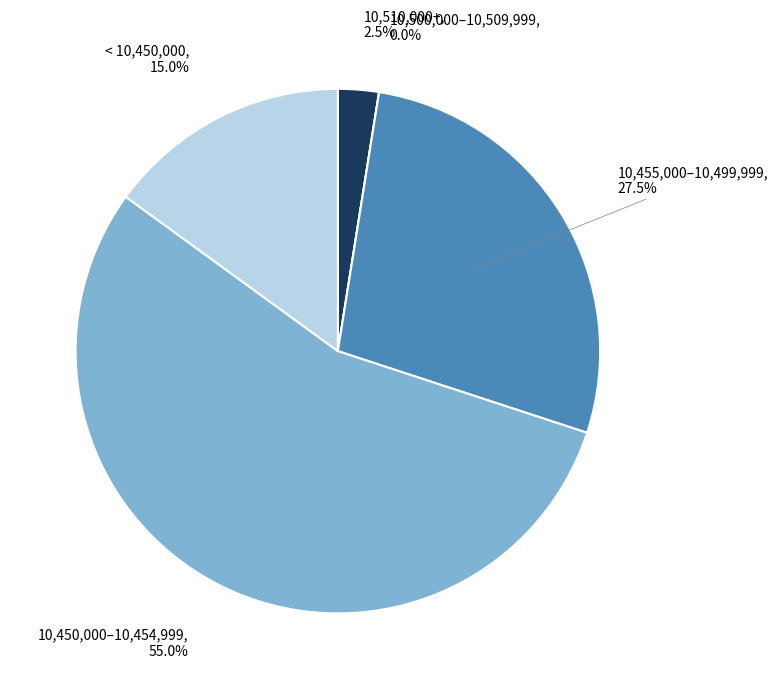

Approximately how many times larger is the value at 28 compared to 28?

1.0